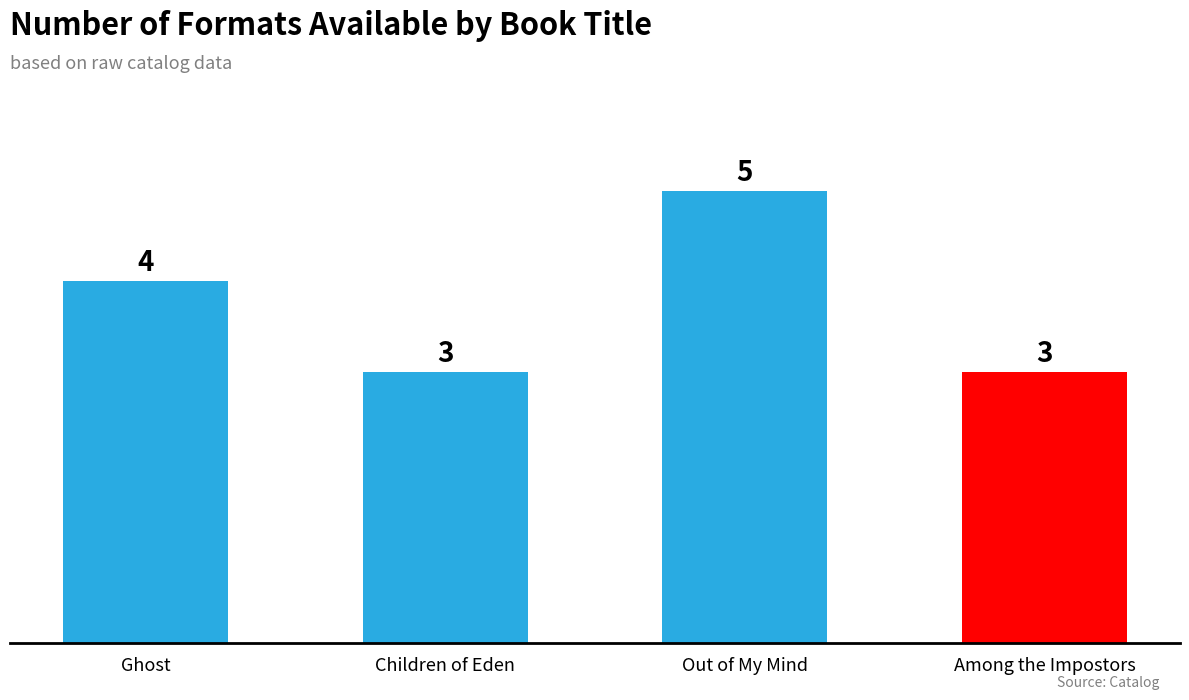

What is the label of the 1st bar from the left?

Ghost